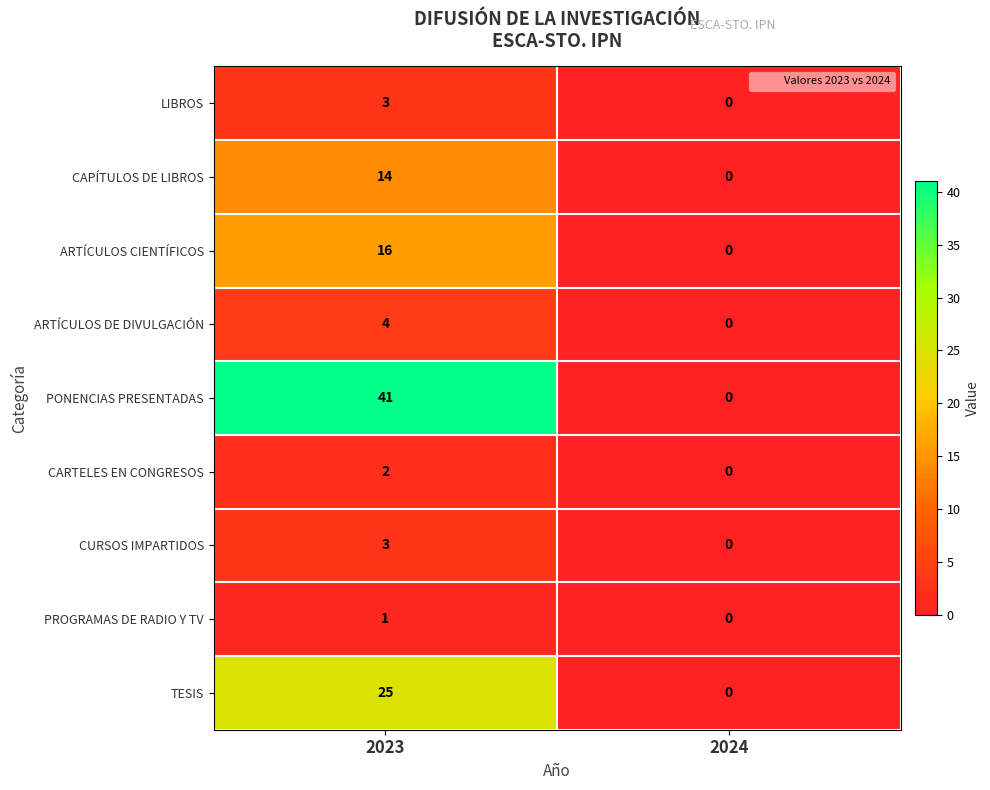

What is the maximum value shown in the chart?

41